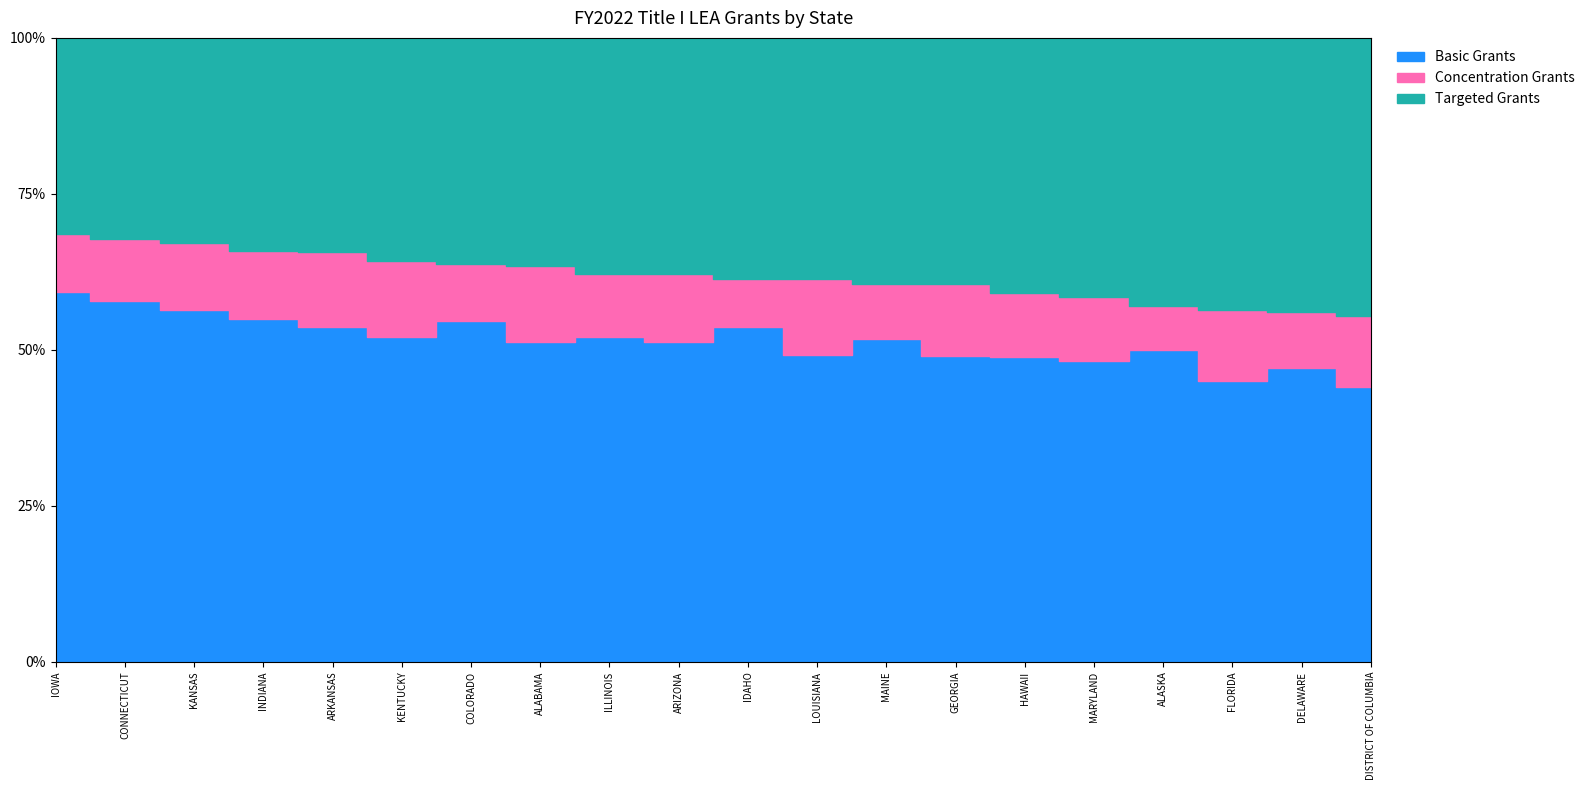

Rank the series by their maximum value, from lowest to highest.

Concentration Grants, Targeted Grants, Basic Grants